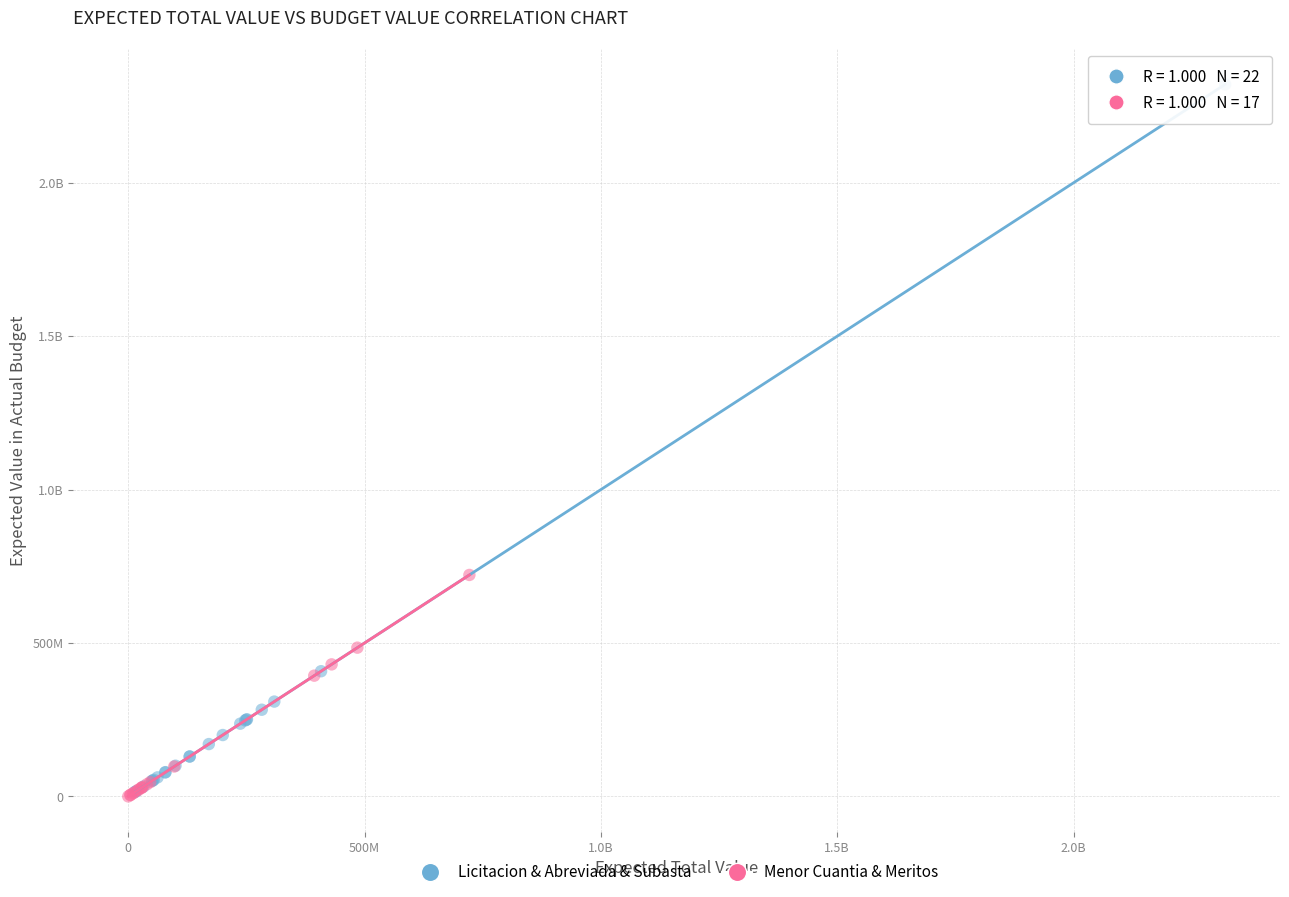

What are all the series names shown in the legend?

Licitacion & Abreviada & Subasta, Menor Cuantia & Meritos